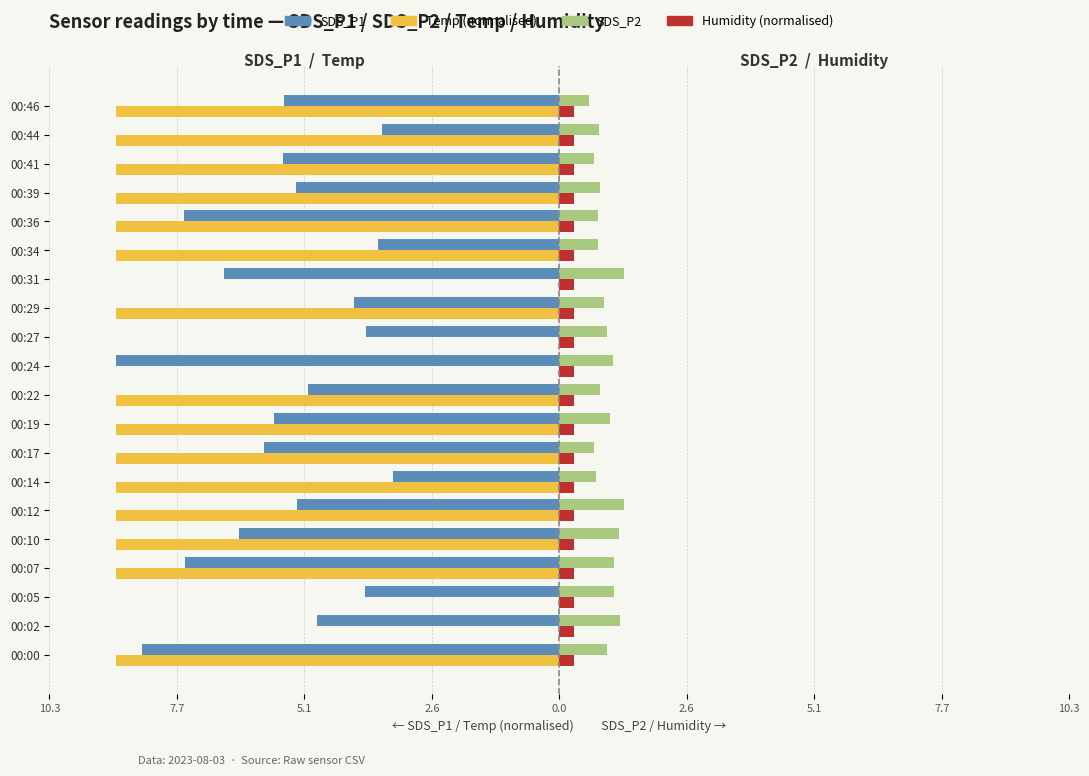

How many bars are there in each group?

4